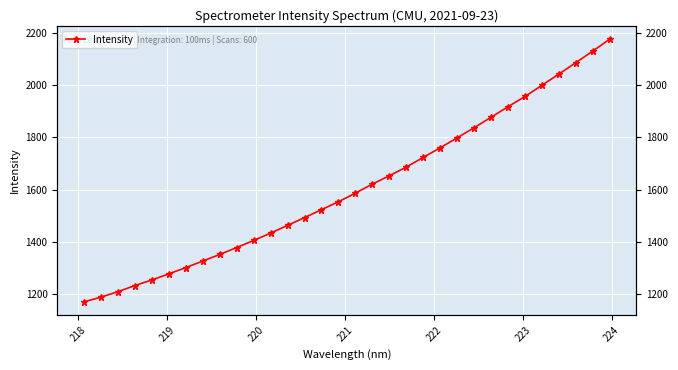

Reading left to right, list all the values displayed in this chart.

1169.6	1187.8	1208.6	1232.2	1253.6	1276.9	1301.0	1325.9	1351.4	1377.7	1405.1	1433.0	1462.8	1492.5	1523.0	1553.4	1586.3	1620.9	1652.9	1686.1	1723.2	1760.0	1798.2	1836.7	1877.1	1917.4	1956.4	1999.4	2042.3	2086.0	2130.5	2176.2